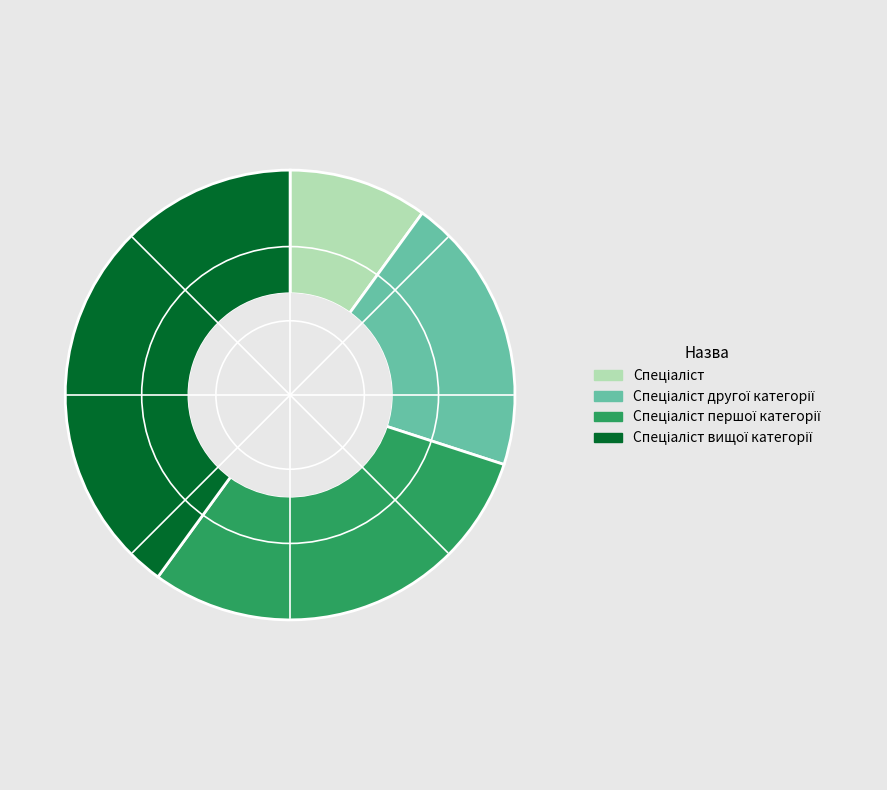

Is there any slice that represents more than half of the pie?

No